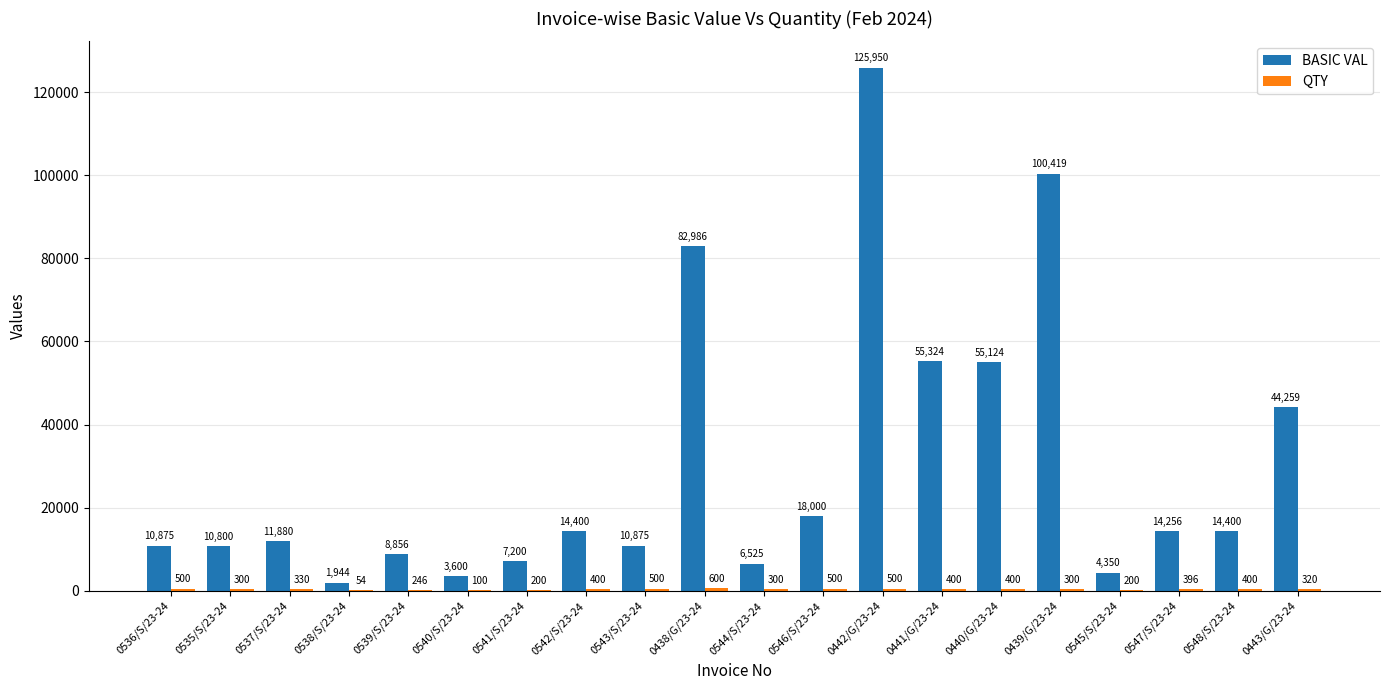

Which label corresponds to the largest value in the chart?

0442/G/23-24